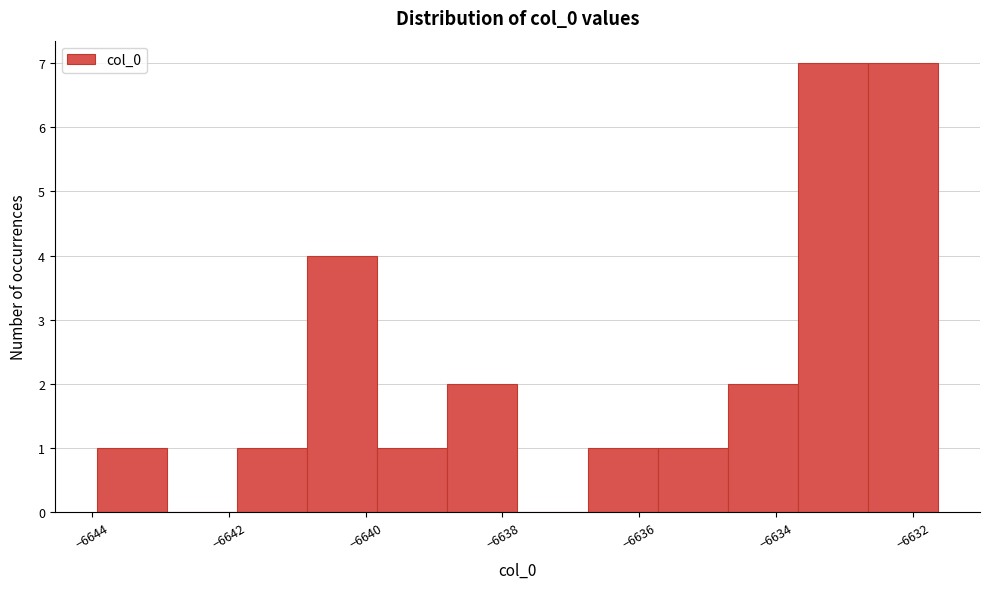

How tall is the bar that spans -6638.8 to -6637.8 on the x-axis? Neither the bar edges nor the heights are printed on the chart, so give them approximately, as read against the axes.

2